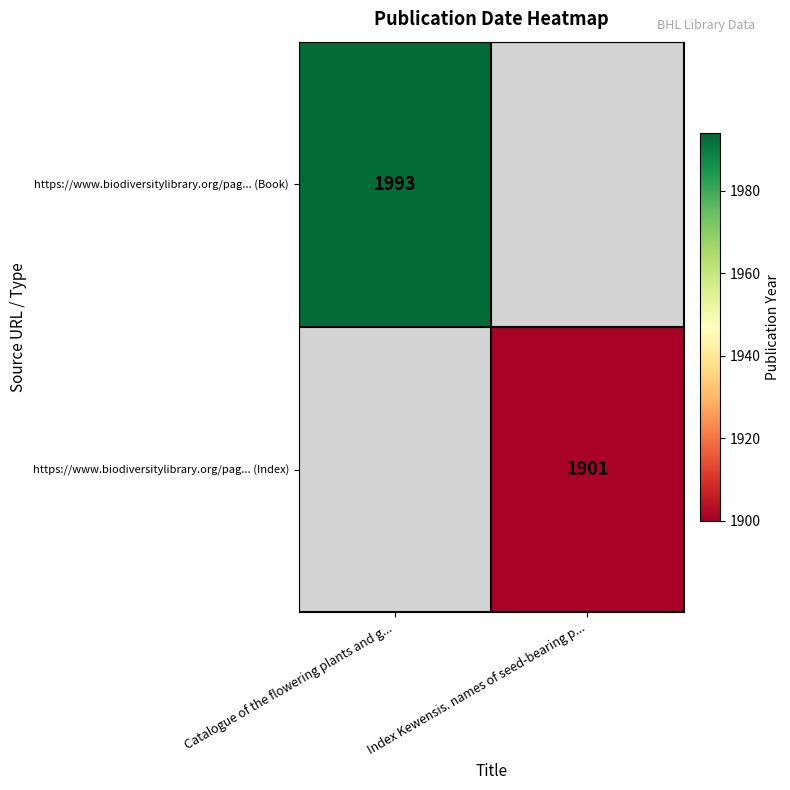

The value of https://www.biodiversitylibrary.org/pag... (Index) at Index Kewensis. names of seed-bearing p... is 3304. True or false?

False